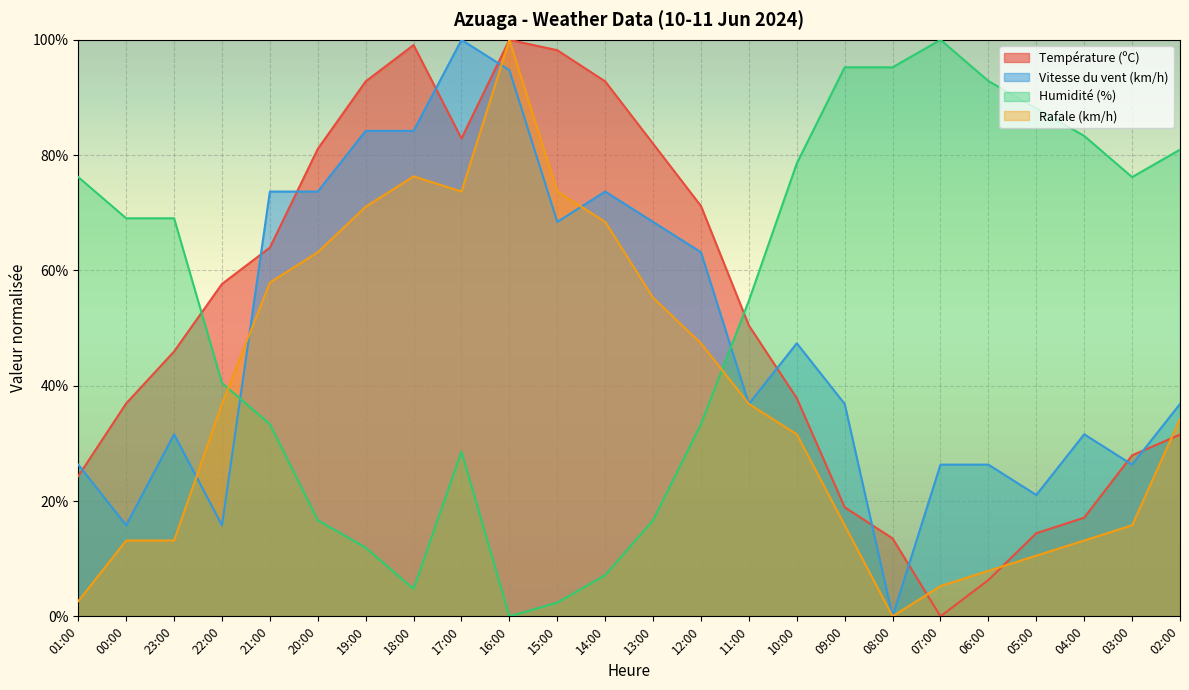

Between 12:00 and 03:00, which series saw the biggest shift?

Température (ºC)